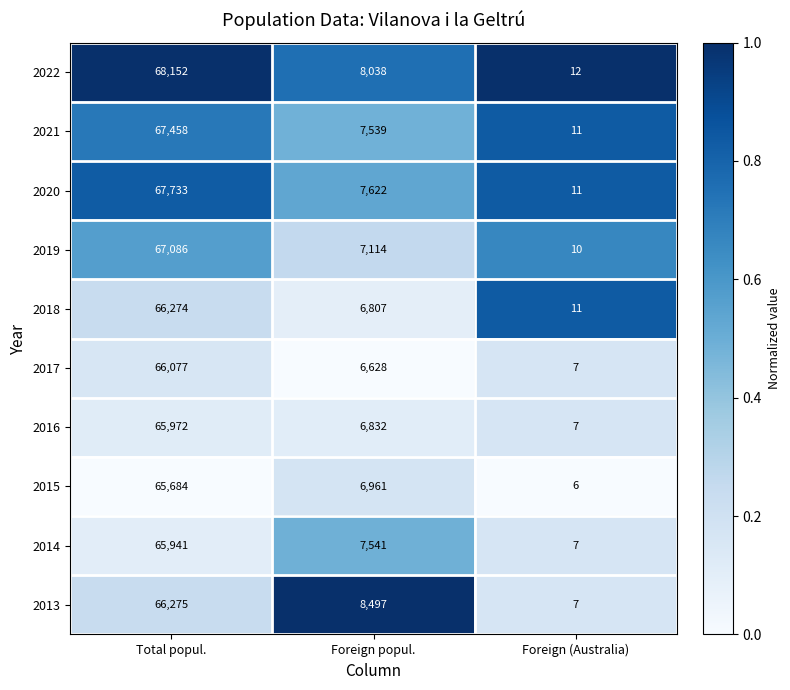

What is the total value across all series at Total popul.?

666652